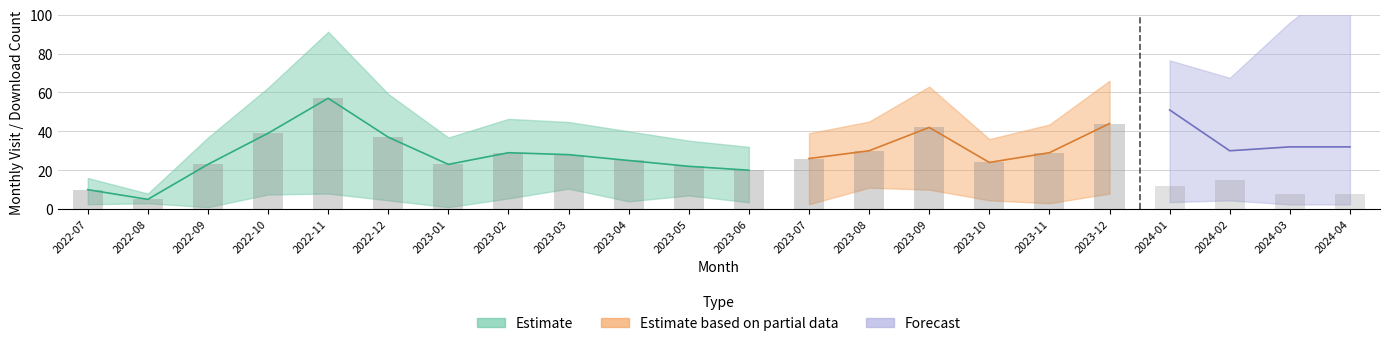

Is it true that monthly_visit equals 15 at 2022-07?

False